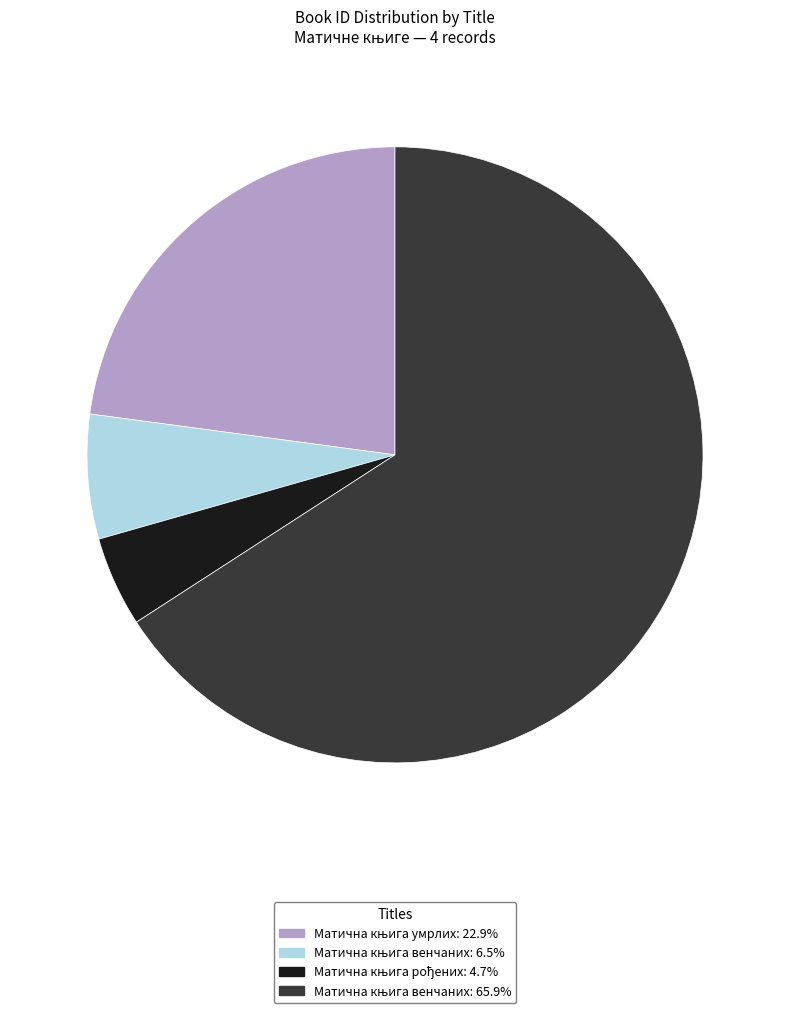

Is there a majority slice in this chart?

Yes